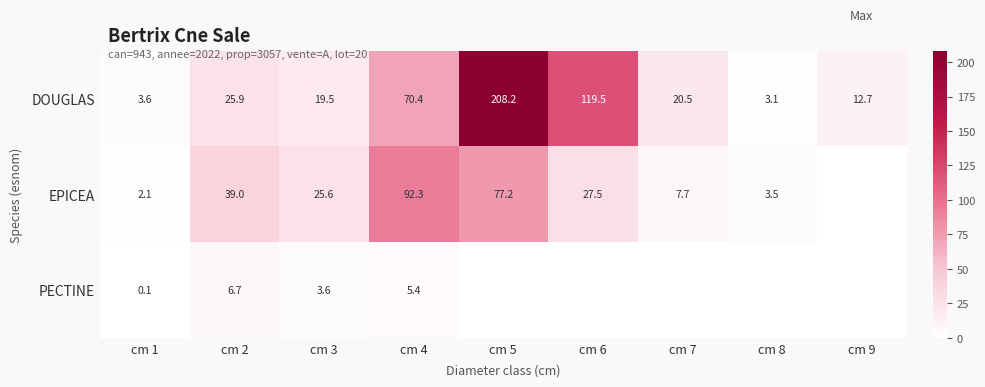

The value of DOUGLAS at cm 5 is 208.2. True or false?

True